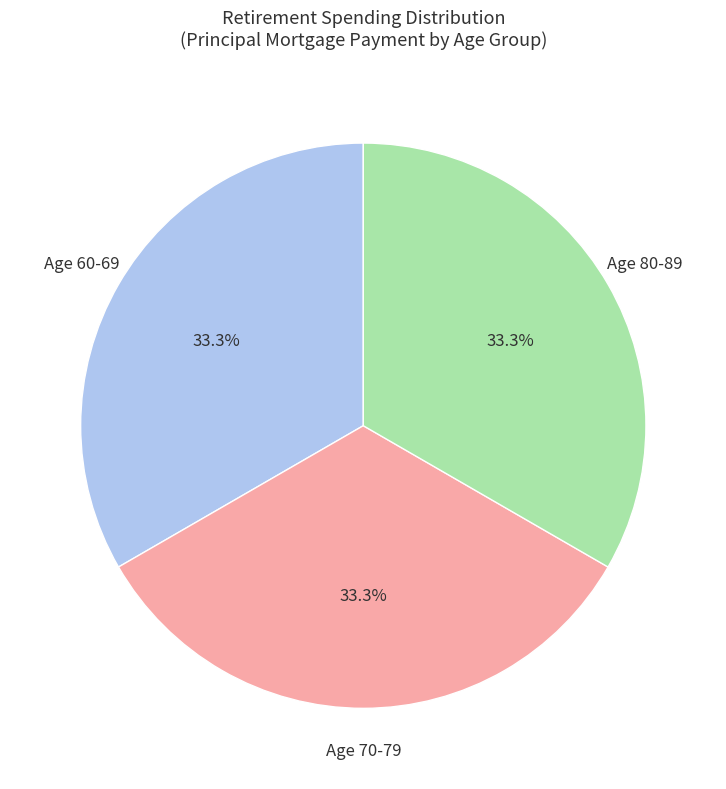

Count the number of slices in the pie.

3